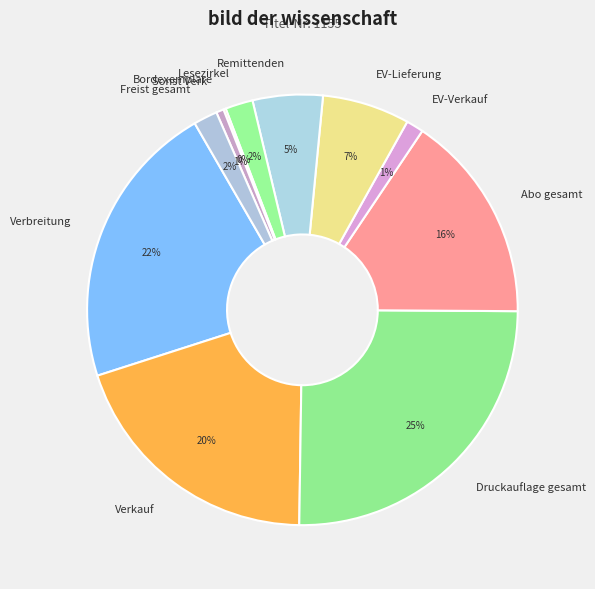

Is there any slice that represents more than half of the pie?

No